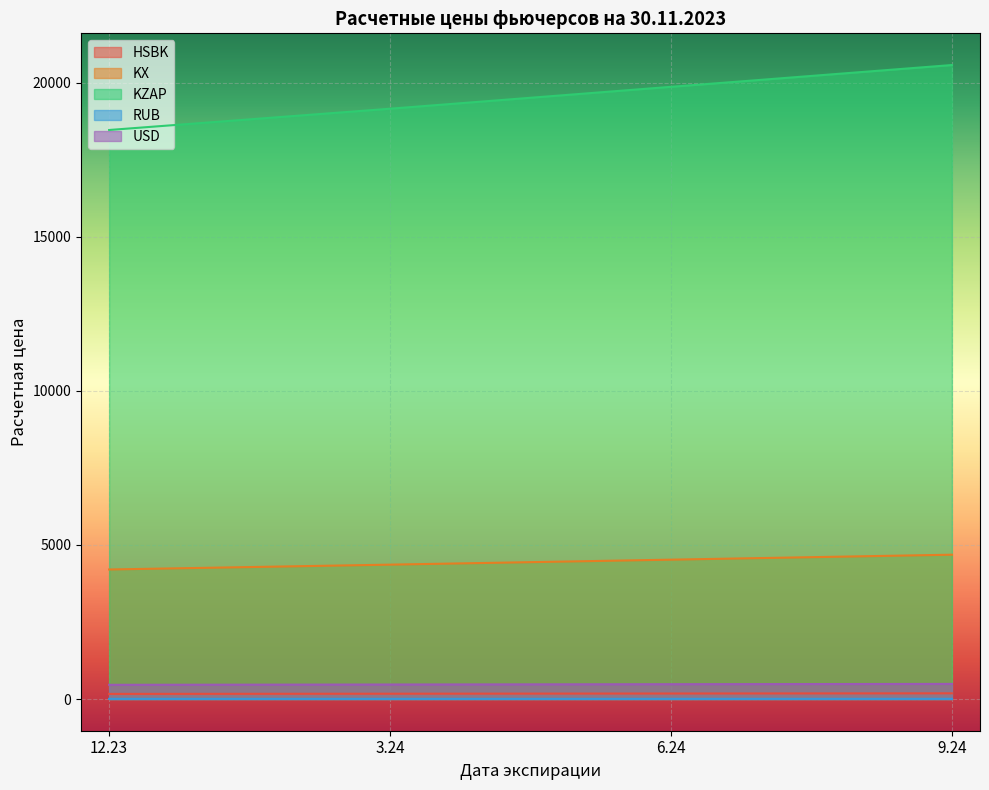

Which series has the largest total across all categories?

KZAP